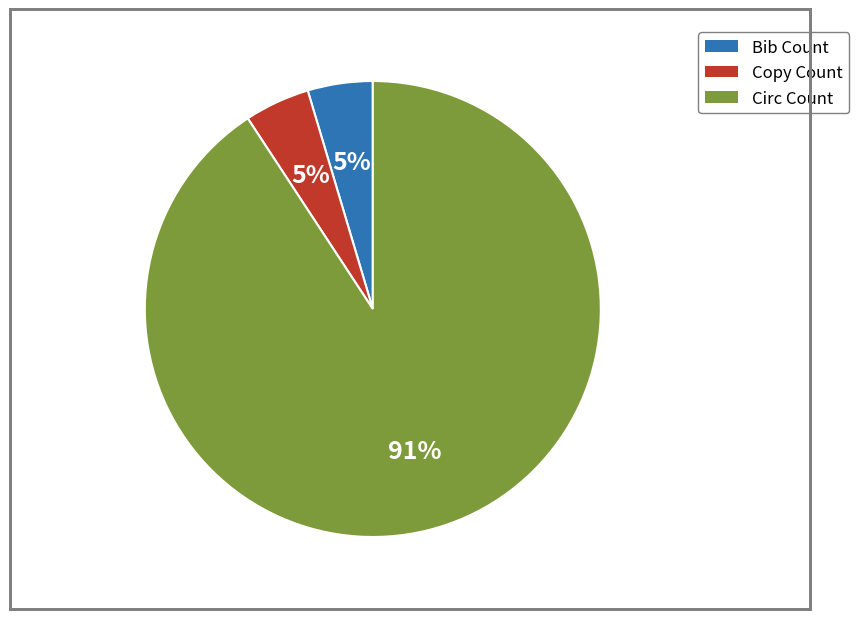

How many segments does this pie chart have?

3